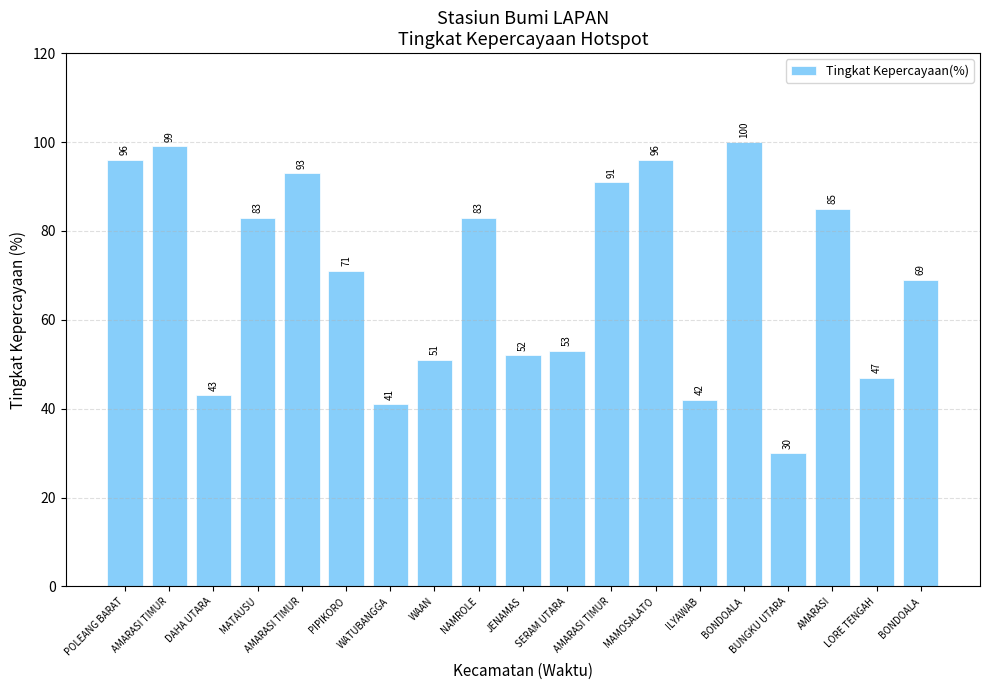

At which label does the data first exceed 71?

POLEANG BARAT